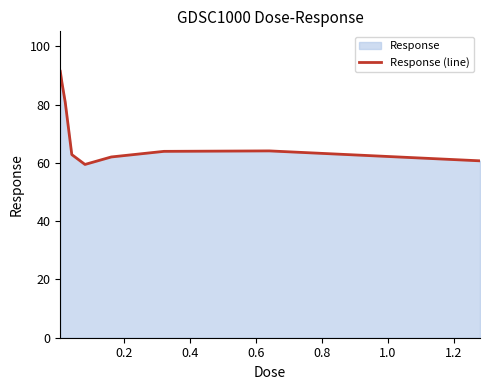

What is the average value?

70.3